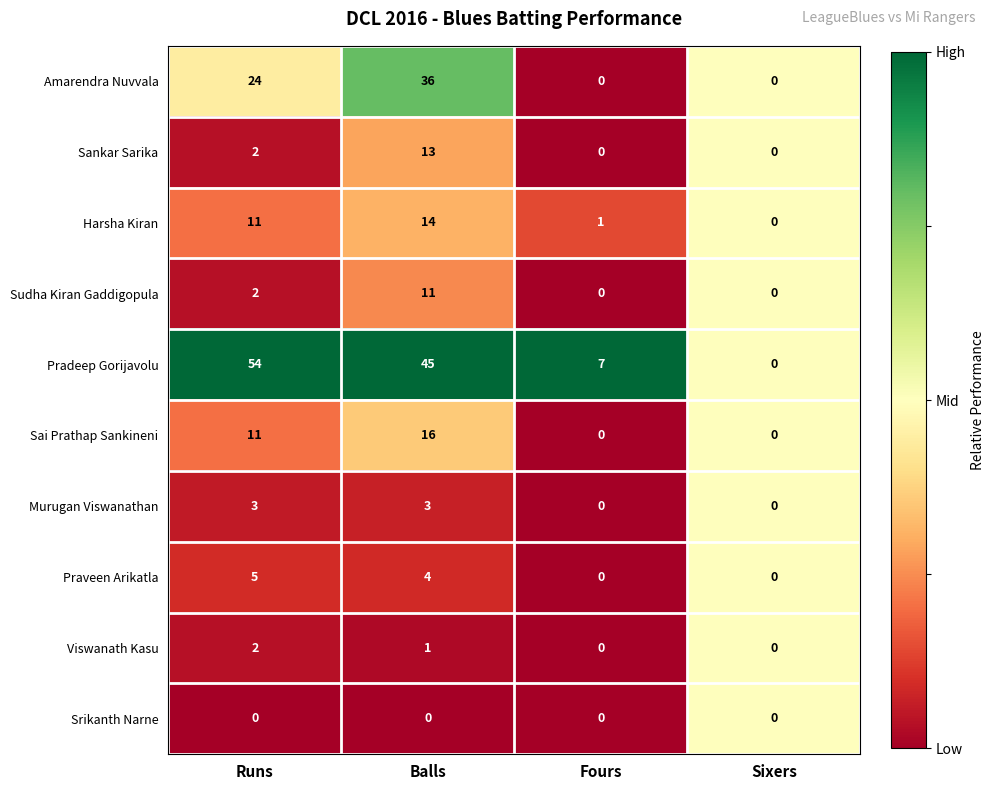

Is it true that Pradeep Gorijavolu equals 45 at Balls?

True